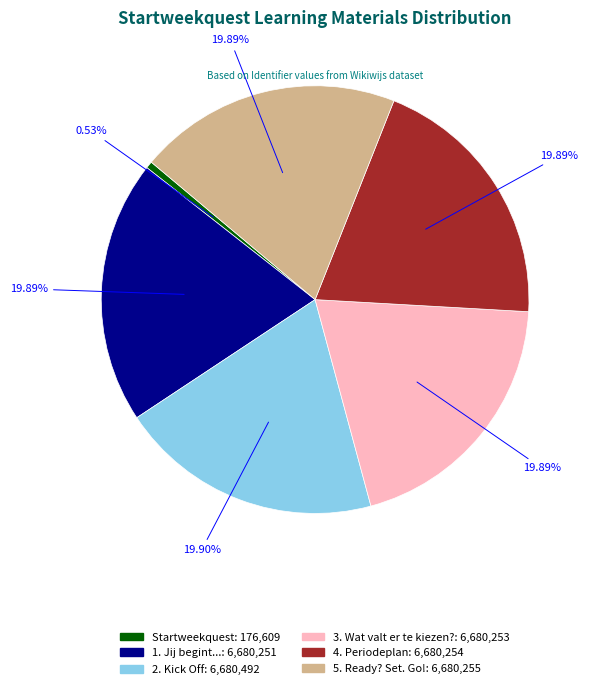

What is the smallest slice in the pie chart?

Startweekquest